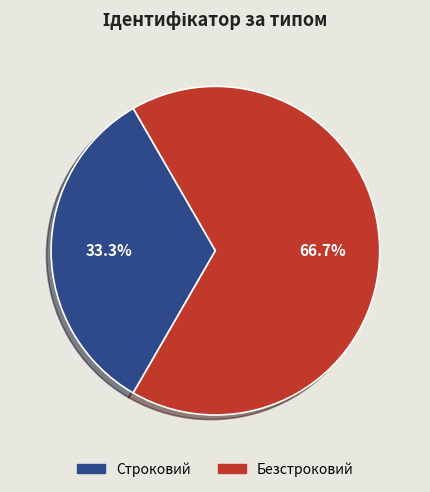

Combined, do Строковий and Безстроковий account for over 50%?

Yes